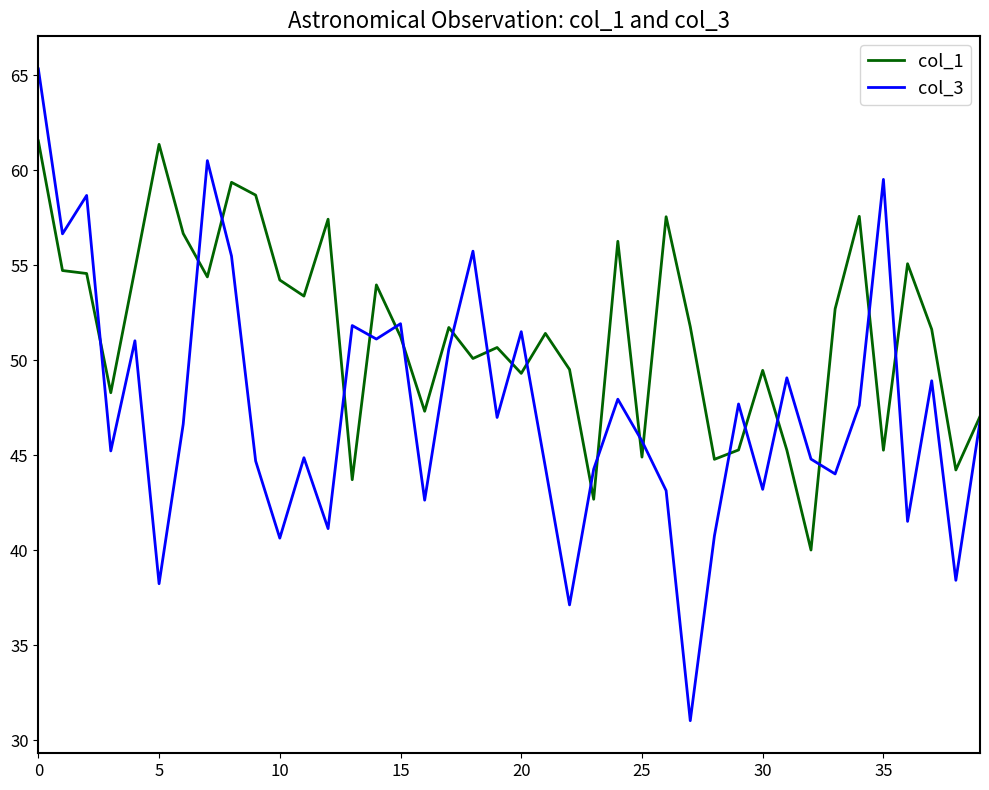

Which series has the largest total across all categories?

col_1